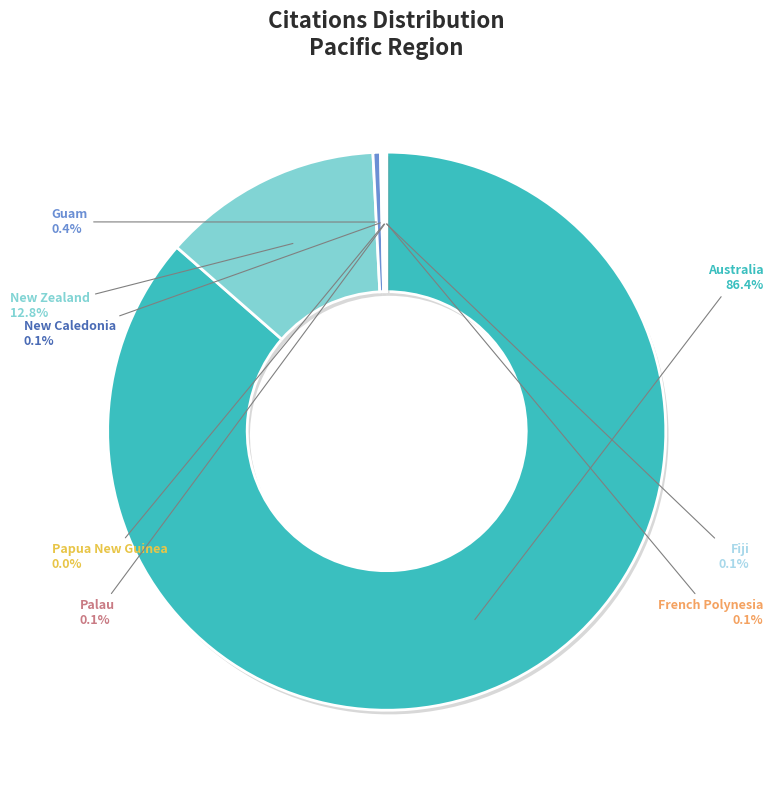

Which slice represents more than half of the pie?

Australia